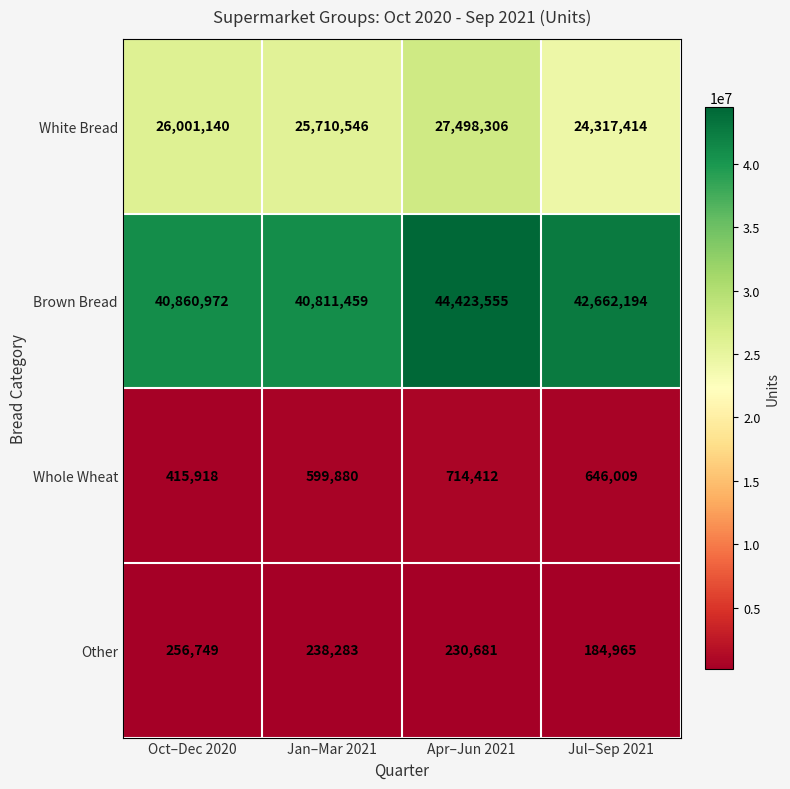

What is the sum of all Brown Bread values?

168758180